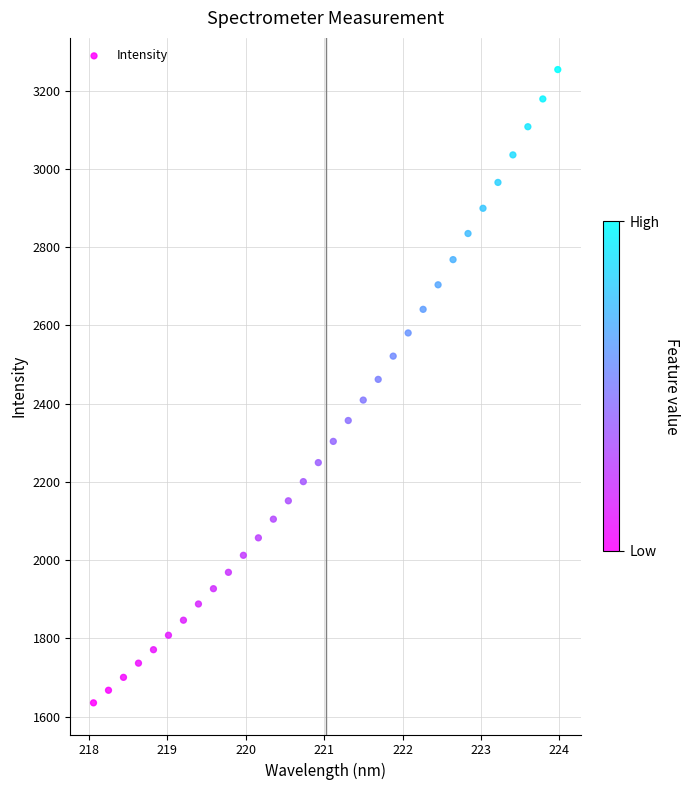

What is the range of Y values (max minus min)?

1618.8